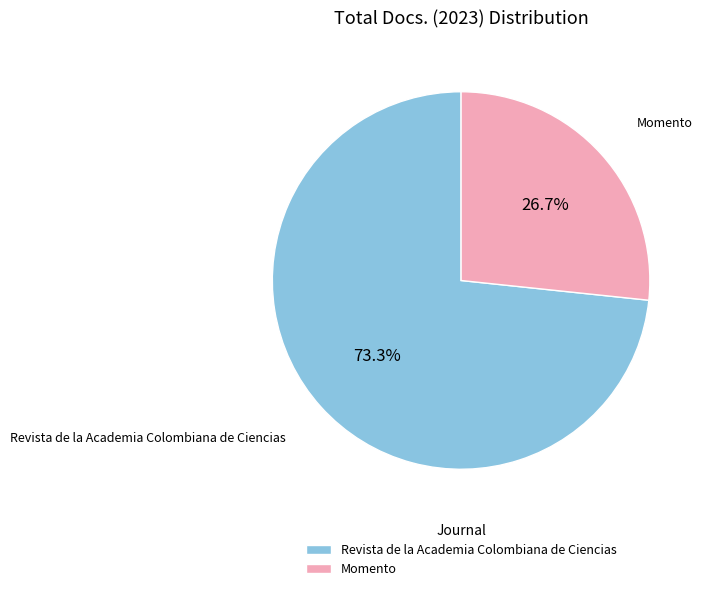

Combined, what portion of the pie is Revista de la Academia Colombiana de Ciencias and Momento?

100.0%